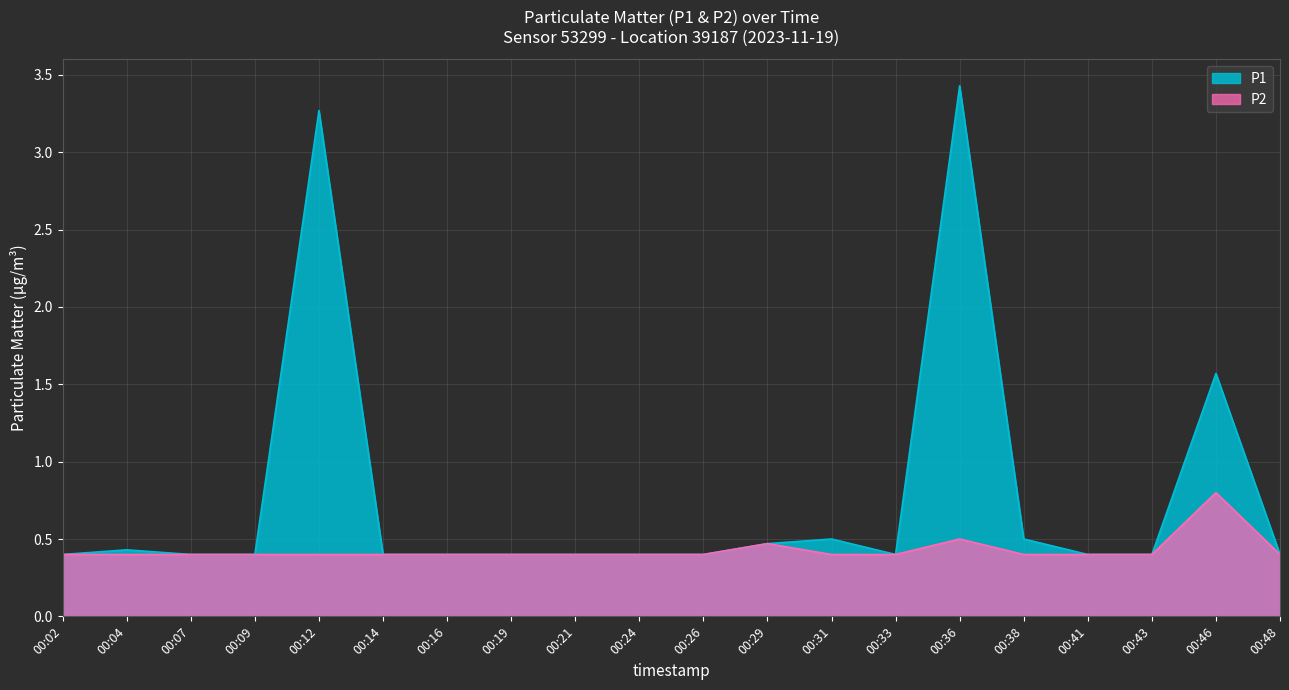

How many P1 values are between 0 and 1?

17